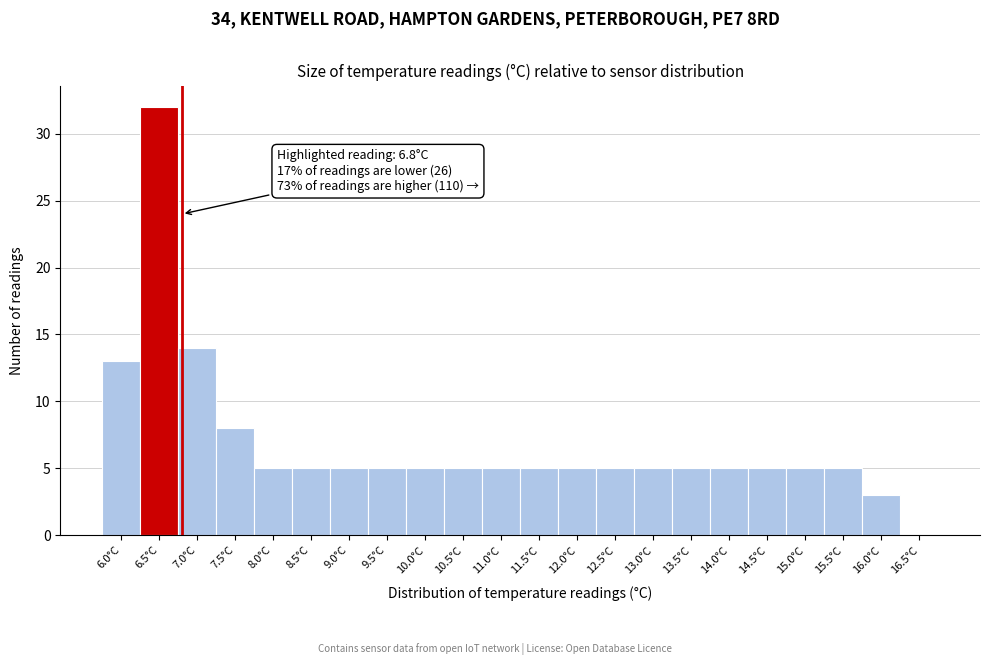

Reading left to right, list all the values displayed in this chart.

6.0°C=13	6.5°C=32	7.0°C=14	7.5°C=8	8.0°C=5	8.5°C=5	9.0°C=5	9.5°C=5	10.0°C=5	10.5°C=5	11.0°C=5	11.5°C=5	12.0°C=5	12.5°C=5	13.0°C=5	13.5°C=5	14.0°C=5	14.5°C=5	15.0°C=5	15.5°C=5	16.0°C=3	16.5°C=0